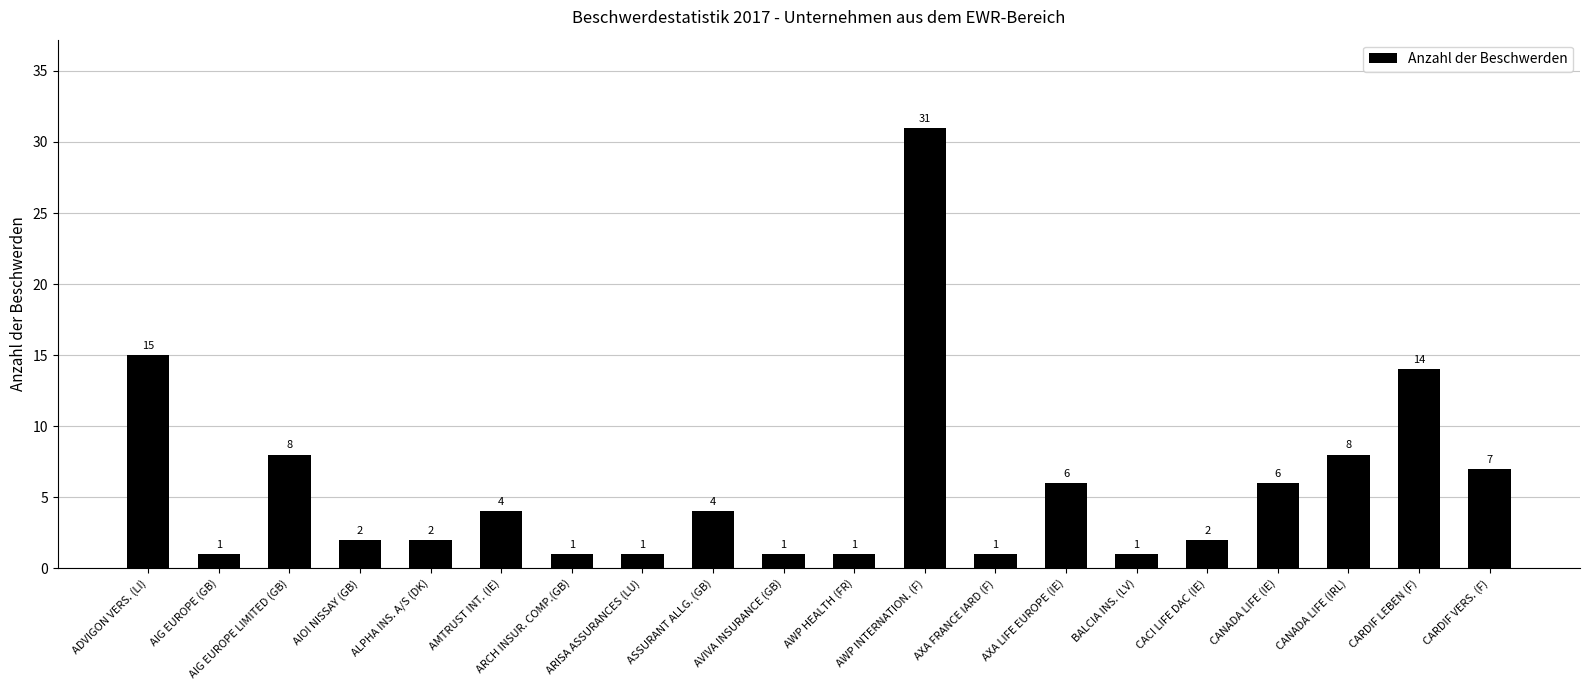

What is the change in value from AVIVA INSURANCE (GB) to CARDIF VERS. (F)?

+6